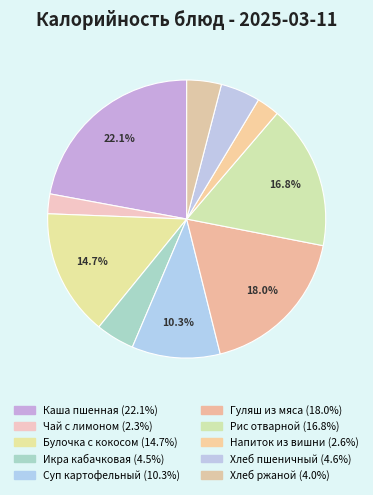

How many segments does this pie chart have?

10